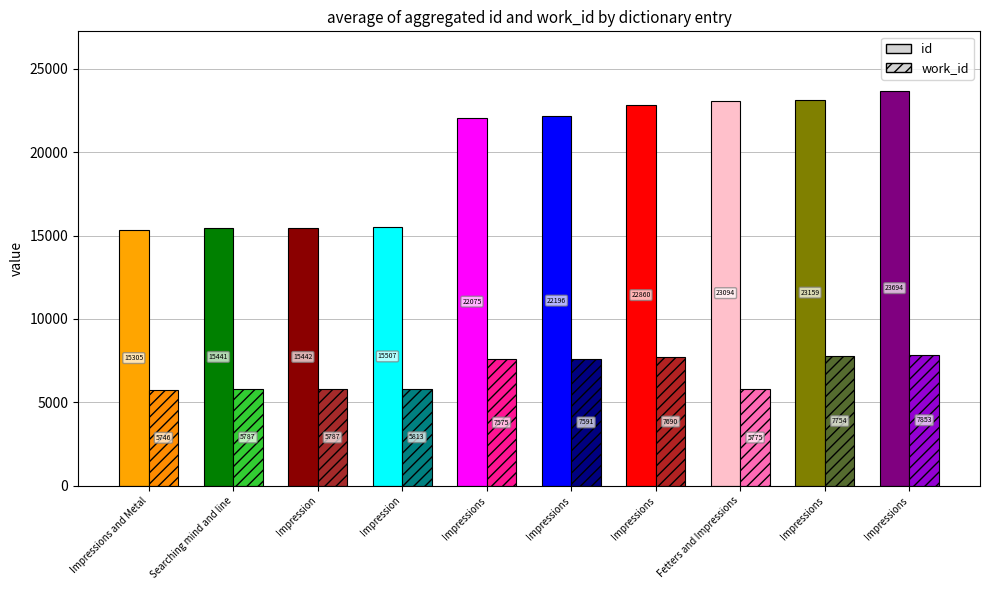

At how many categories does at least one series exceed 14357?

10